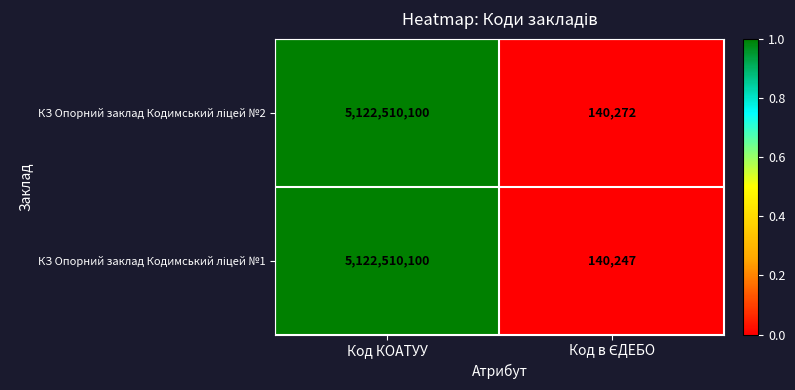

What is the maximum value shown in the chart?

5122510100